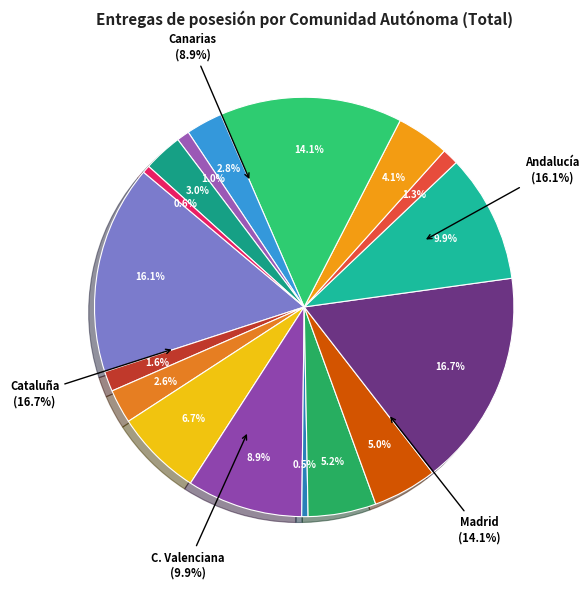

Do Andalucía and Madrid together represent more than half of the pie?

No